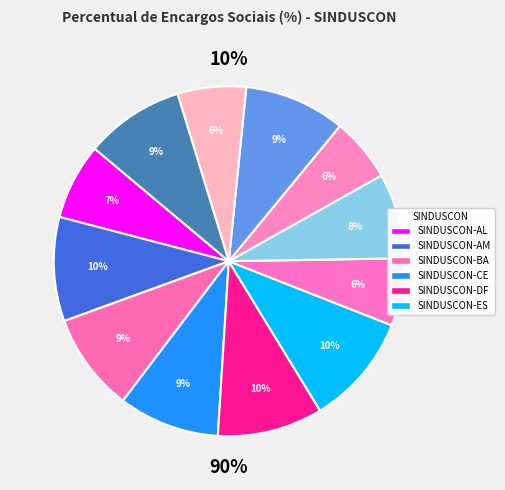

Which category has the smallest portion of the pie?

SINDUSCON-MA